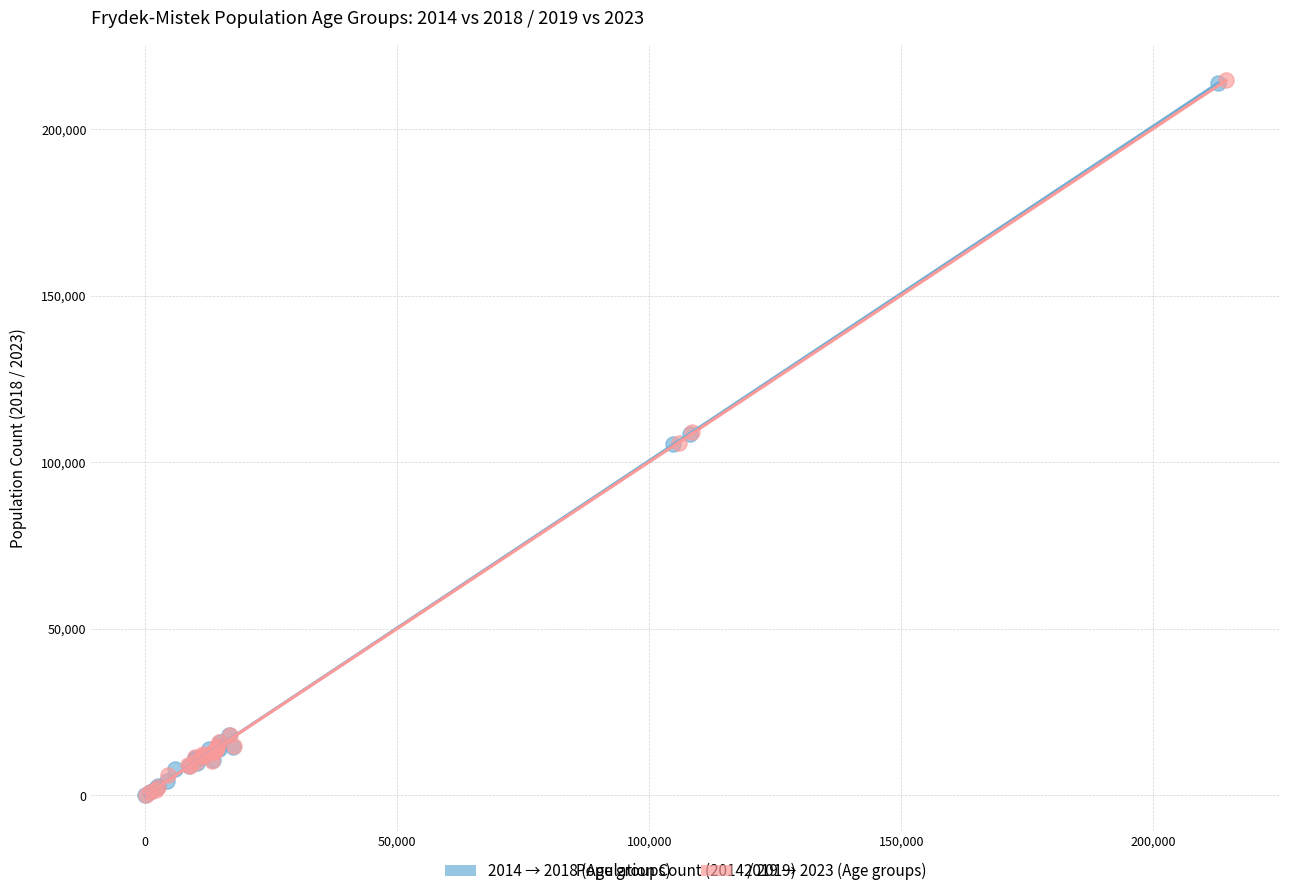

What are all the series names shown in the legend?

2014 → 2018 (Age groups), 2019 → 2023 (Age groups)